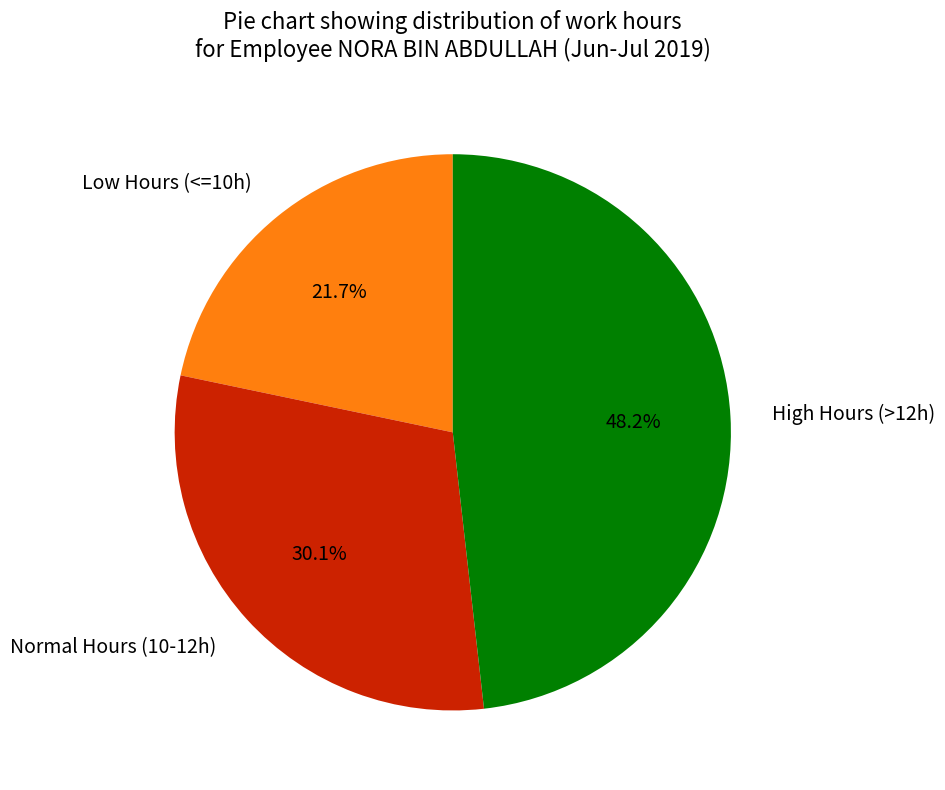

Approximately how many times larger is the value at Low Hours (<=10h) compared to Normal Hours (10-12h)?

0.7